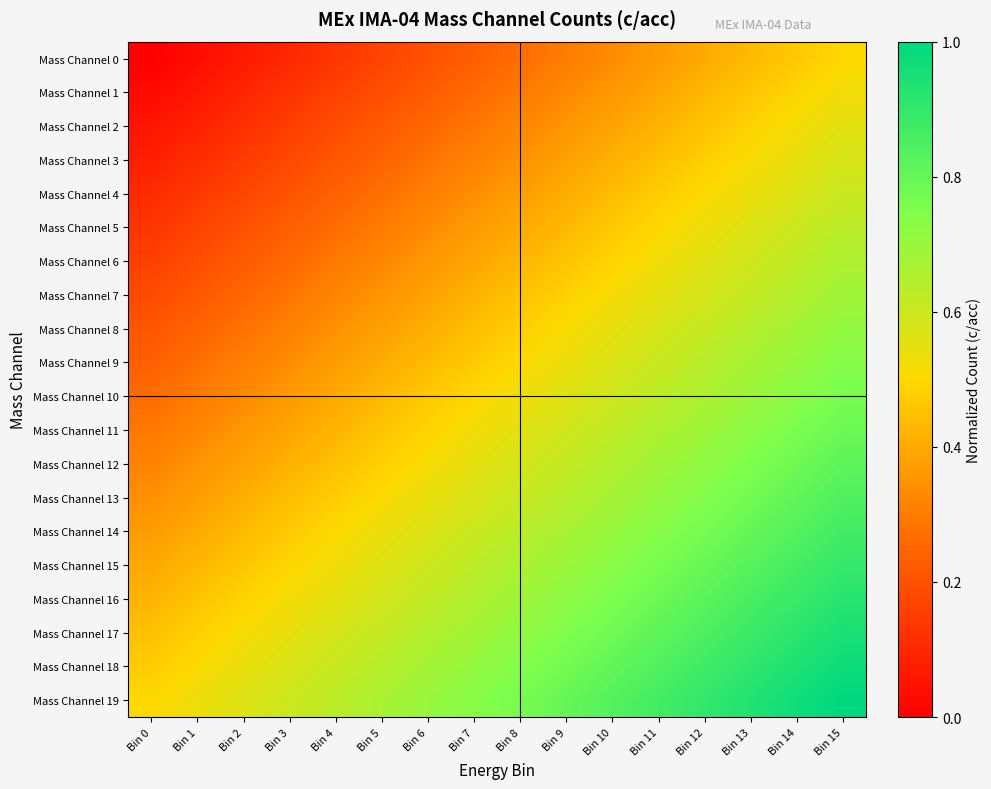

Rank the series by their maximum value, from highest to lowest.

Mass Channel 19, Mass Channel 18, Mass Channel 17, Mass Channel 16, Mass Channel 15, Mass Channel 14, Mass Channel 13, Mass Channel 12, Mass Channel 11, Mass Channel 10, Mass Channel 9, Mass Channel 8, Mass Channel 7, Mass Channel 6, Mass Channel 5, Mass Channel 4, Mass Channel 3, Mass Channel 2, Mass Channel 1, Mass Channel 0